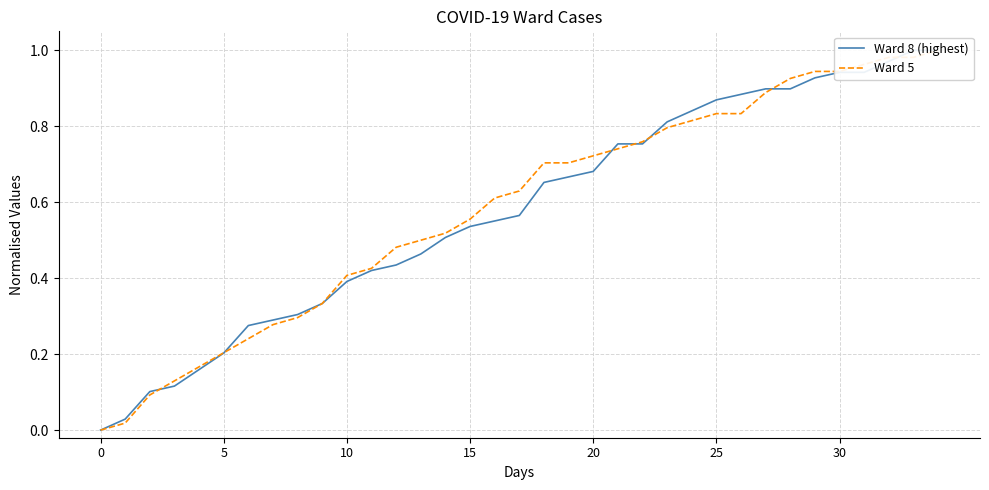

Which category has the highest value across all series?

33